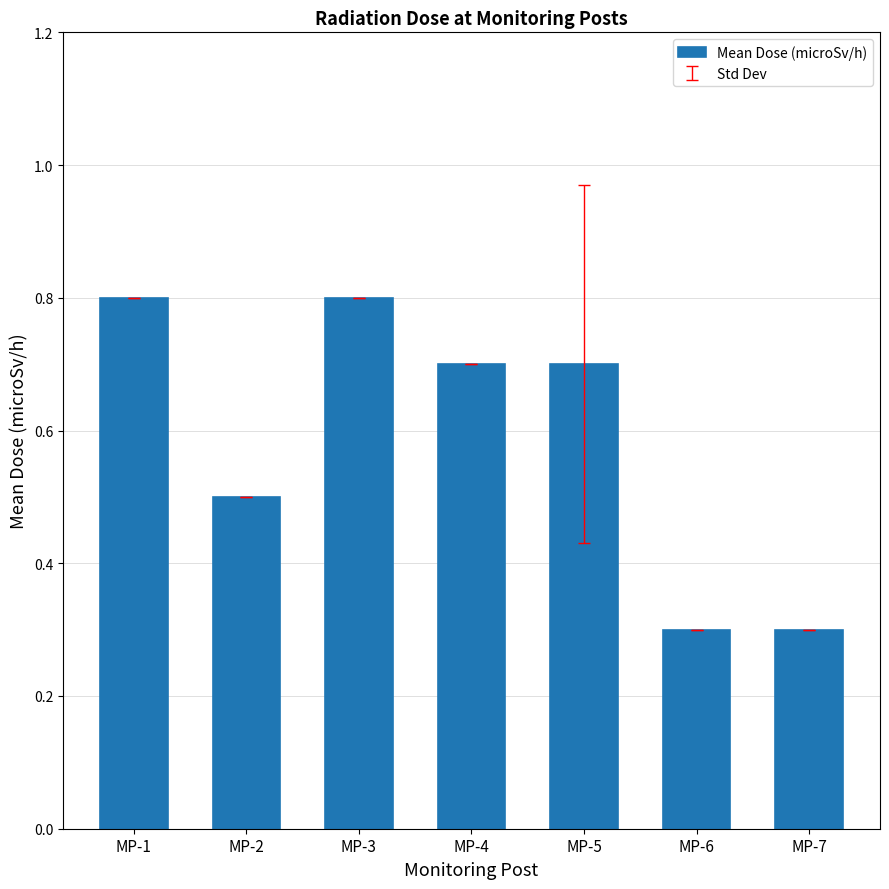

What is the change in value from MP-4 to MP-7?

-0.4